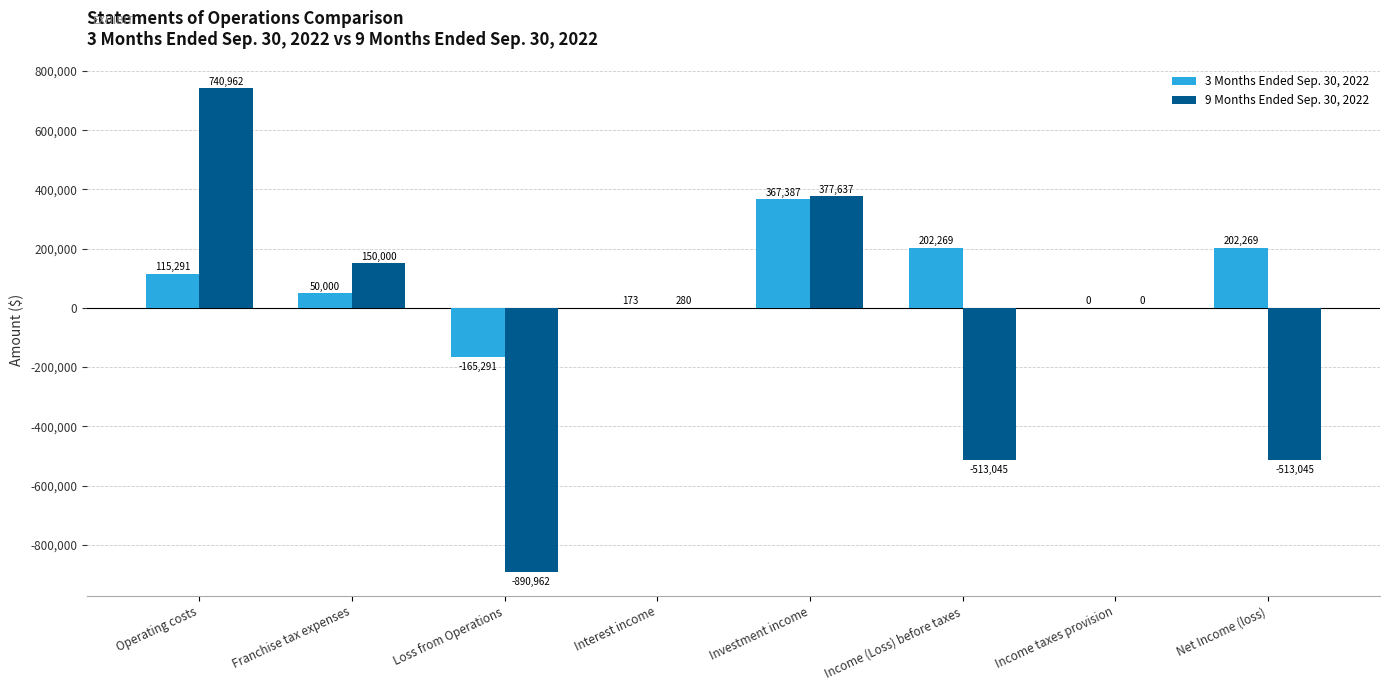

Count the number of categories in the chart.

8